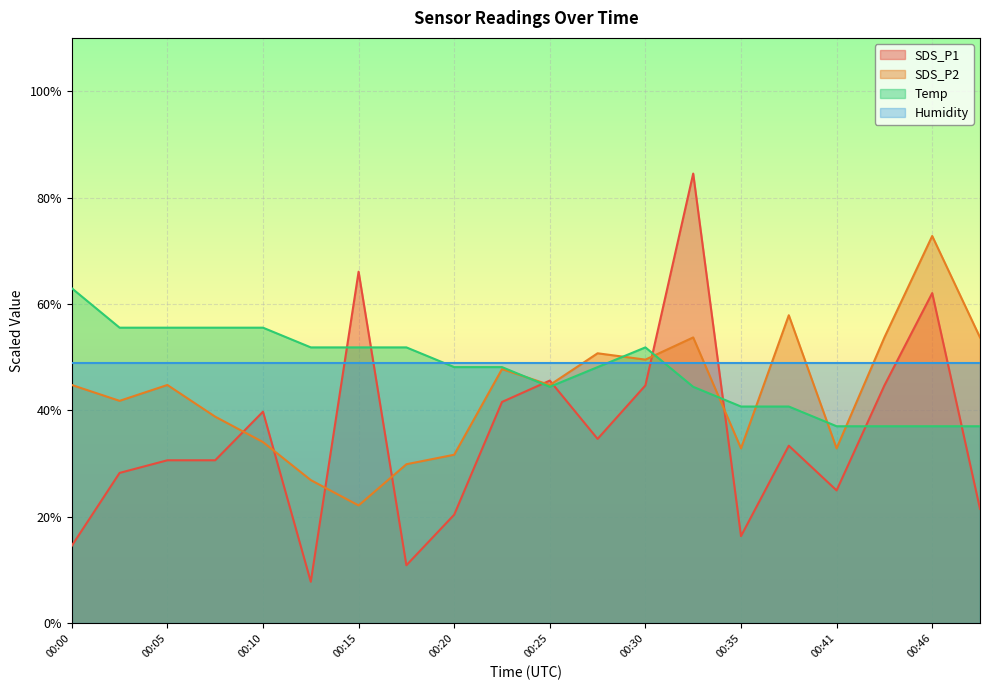

What are all the series names shown in the legend?

SDS_P1, SDS_P2, Temp, Humidity